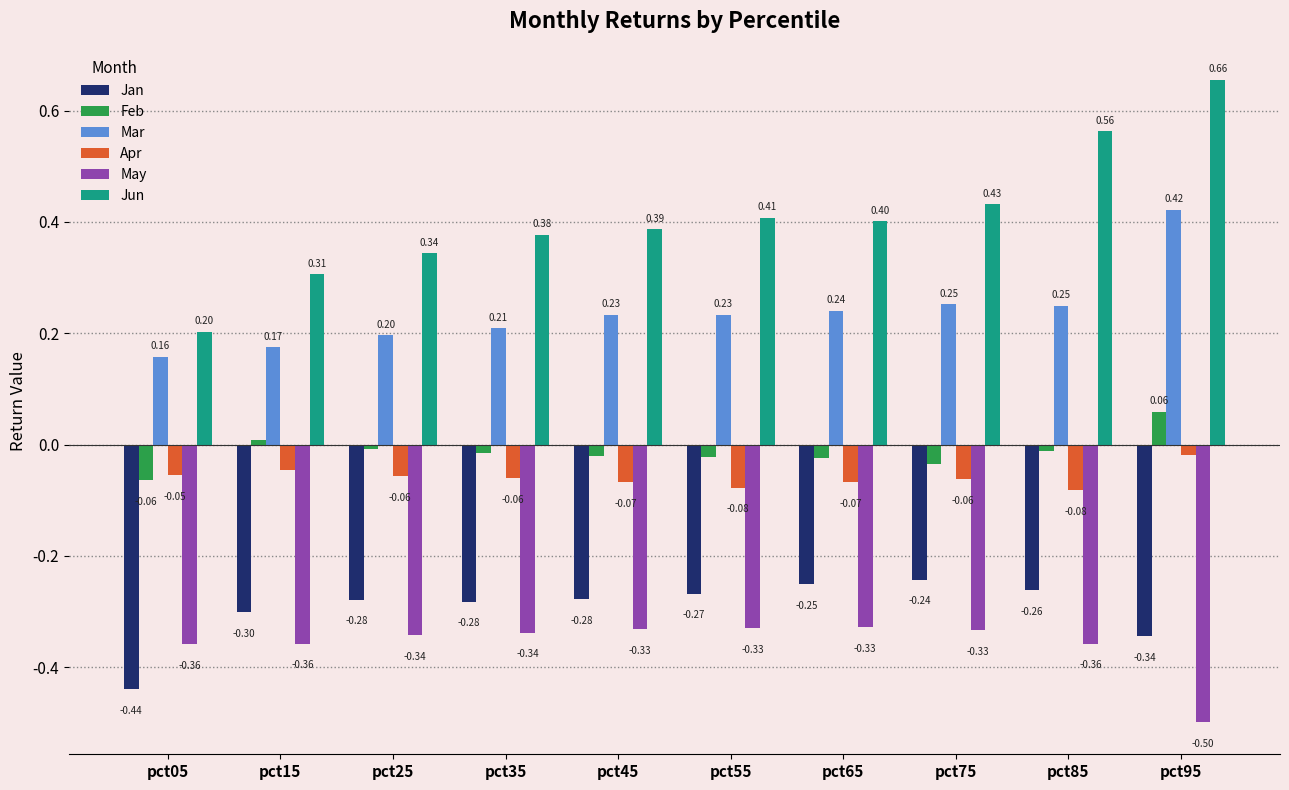

Which series has the largest range (max minus min)?

Jun